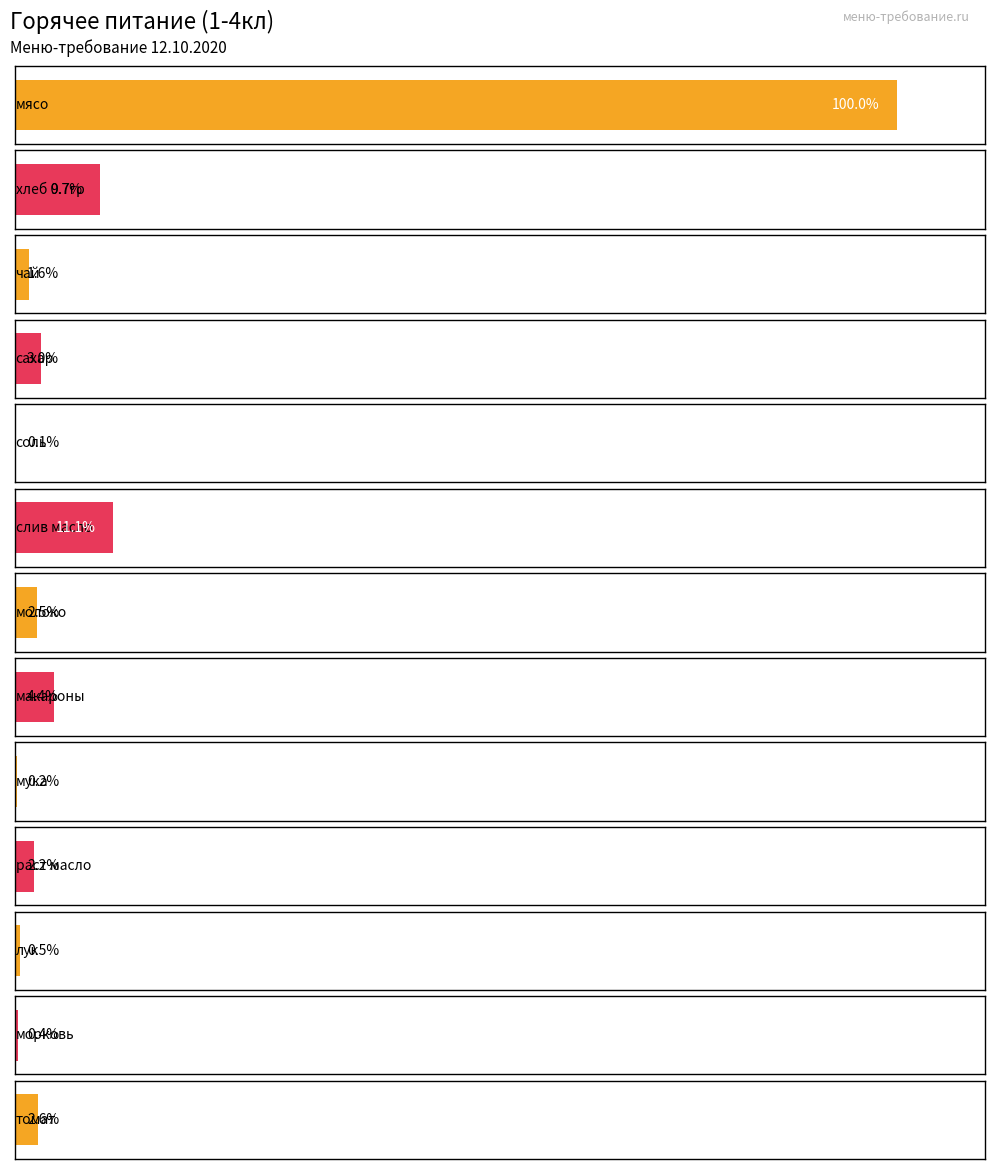

At which category is the sum across all series the highest?

мясо